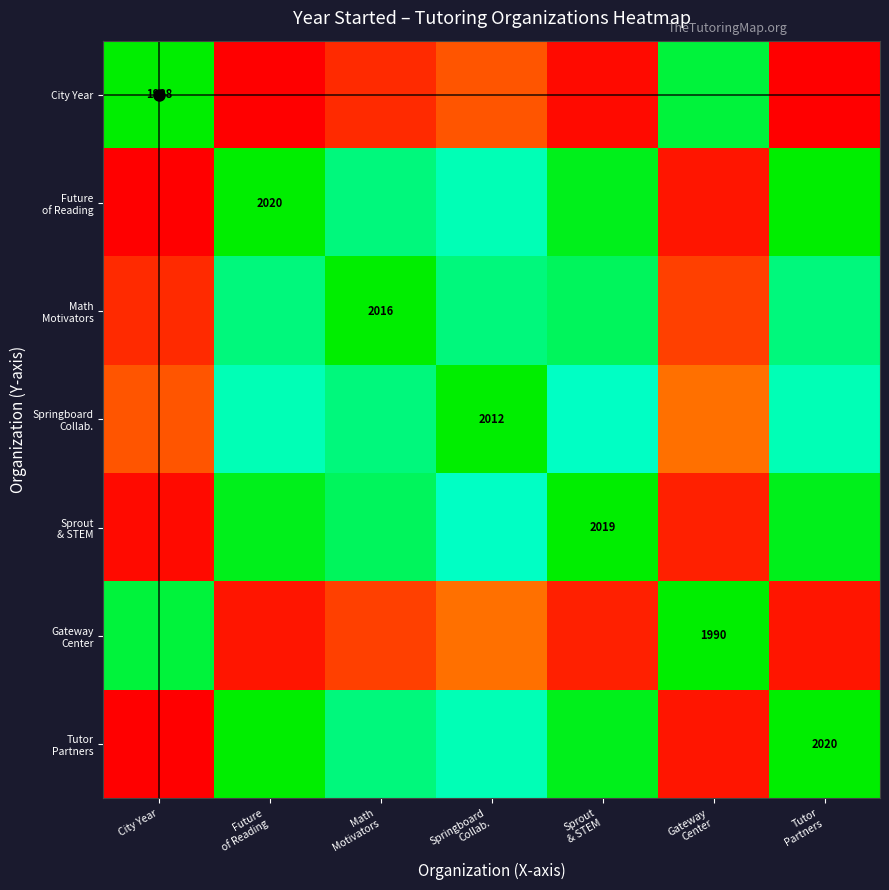

At how many categories does at least one series exceed 0?

7